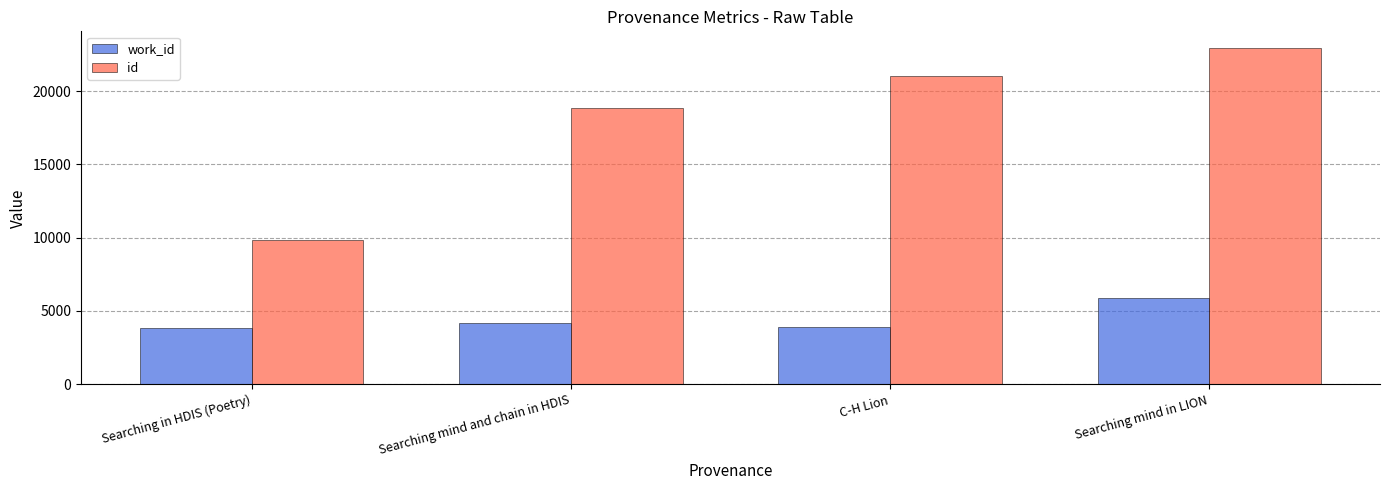

At which label is id closest to 16396?

Searching mind and chain in HDIS